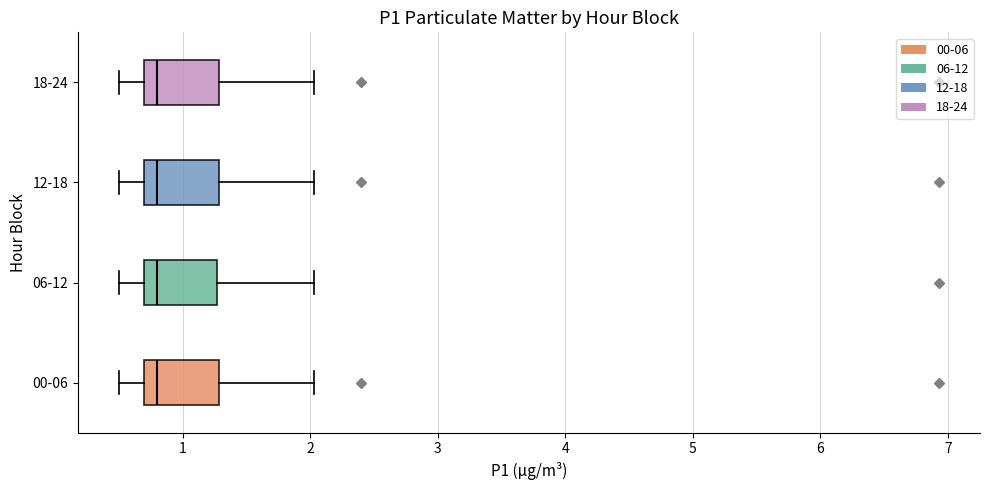

Reading bottom to top, transcribe this box plot: for each box, give where its median line is, the range the box spans, and where its two whiskers end, as read against the x-axis. The values are not printed on the chart, so give them approximately, as read against the axis.

00-06: median 0.8, box 0.7 to 1.3, whiskers 0.5 to 2.0
06-12: median 0.8, box 0.7 to 1.3, whiskers 0.5 to 2.0
12-18: median 0.8, box 0.7 to 1.3, whiskers 0.5 to 2.0
18-24: median 0.8, box 0.7 to 1.3, whiskers 0.5 to 2.0